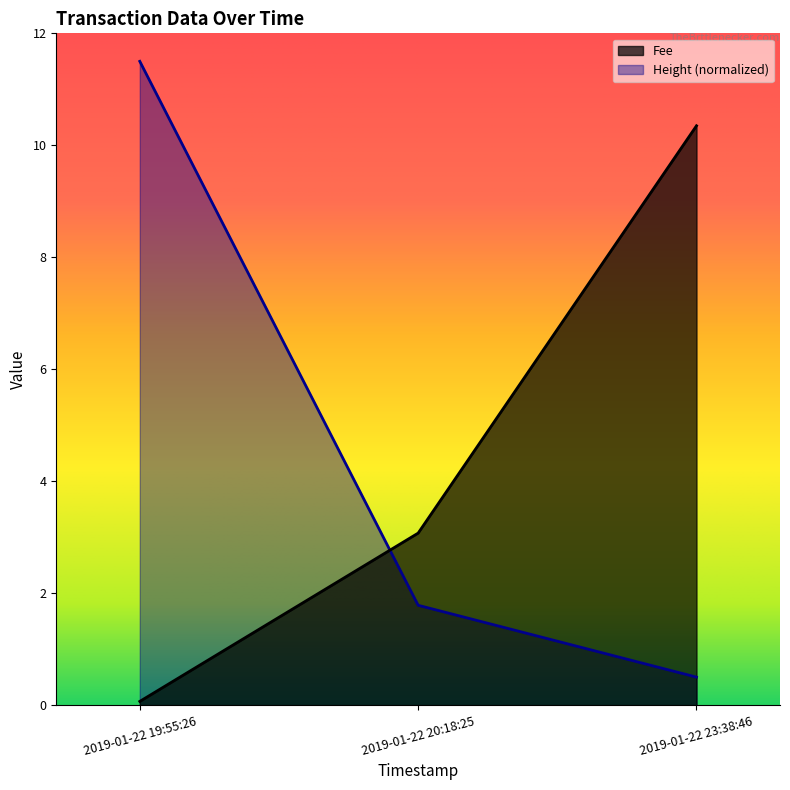

What is the value of the Fee point at the 3rd from the left?

10.3